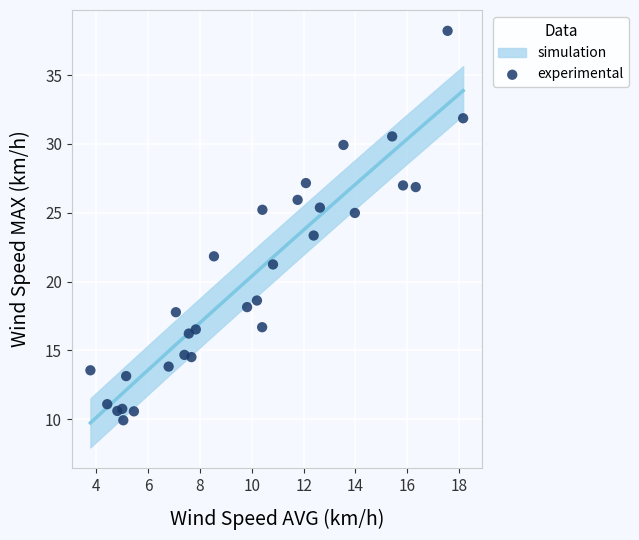

What is the range of X values (max minus min)?

14.4